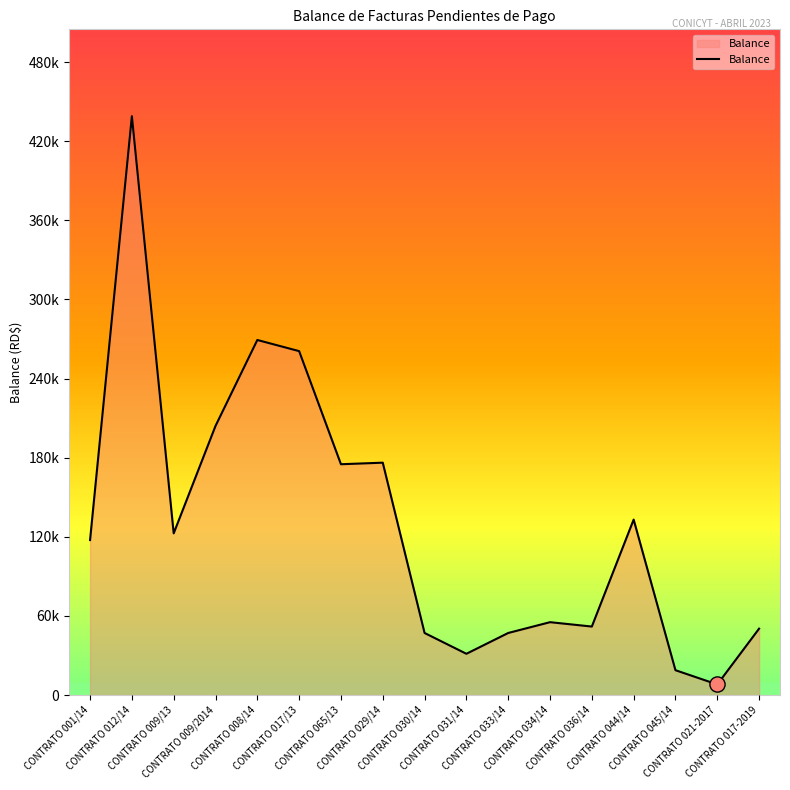

What is the ratio of the value at CONTRATO 044/14 to the value at CONTRATO 001/14?

1.1